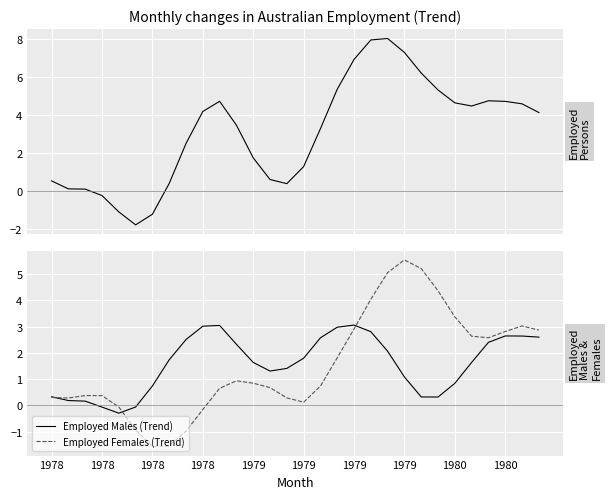

What is the difference between the highest and lowest values at 20?

6.0